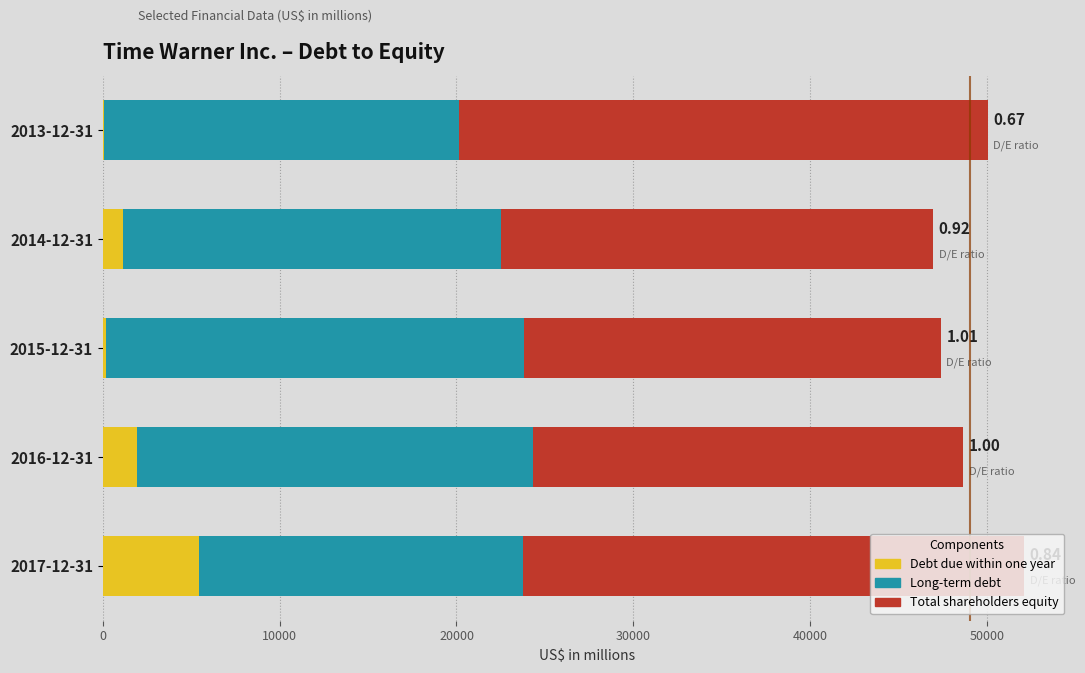

What is the sum of all Debt due within one year values?

8779